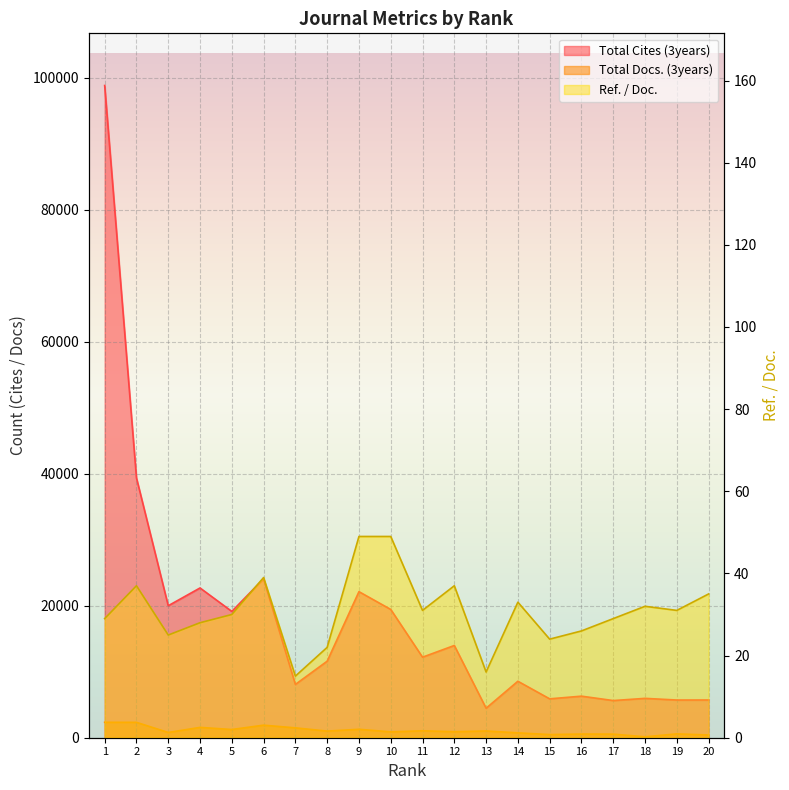

The value of Ref. / Doc. at 7 is 26. True or false?

False